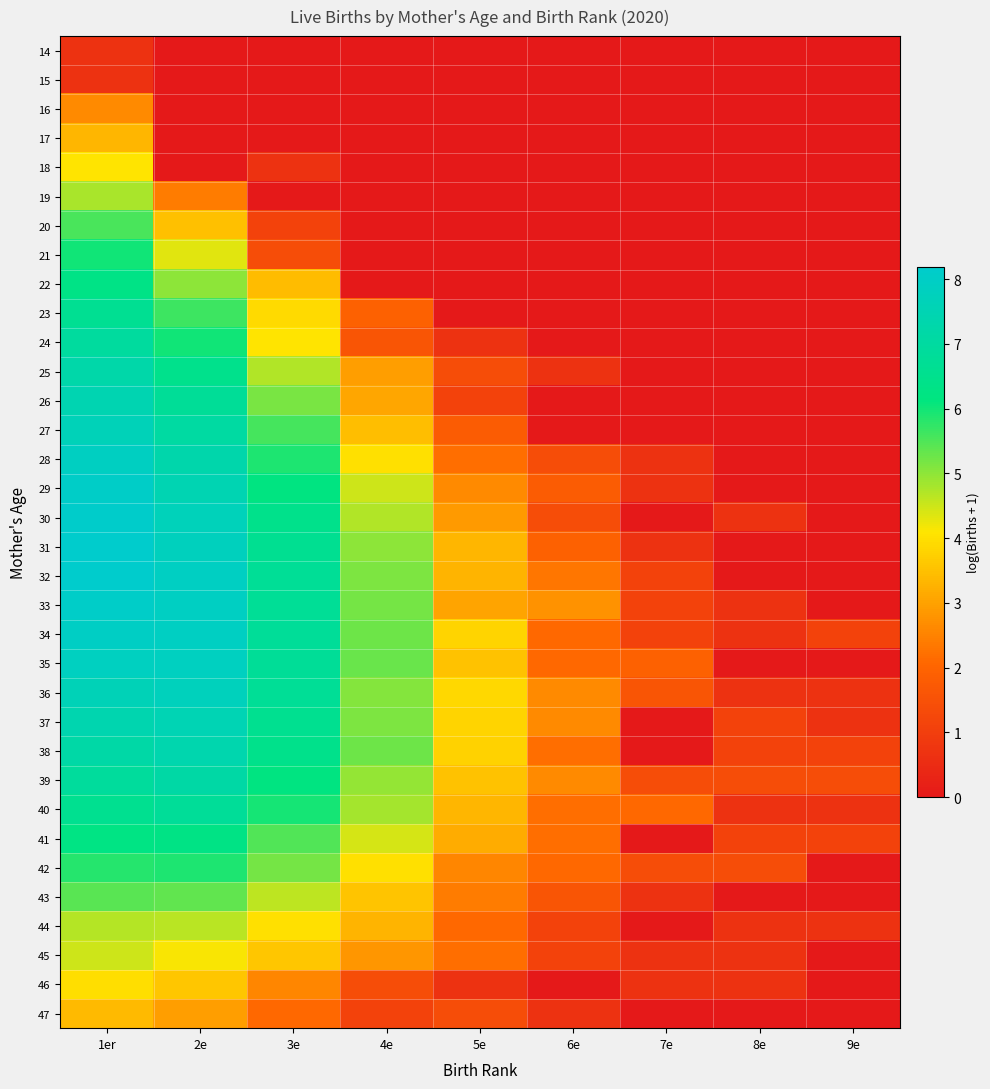

How many categories are shown in the chart?

9